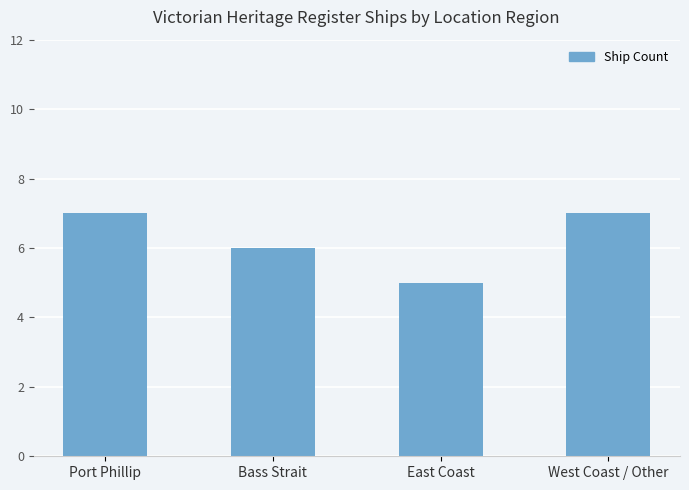

Reading left to right, list all the values displayed in this chart.

7	6	5	7